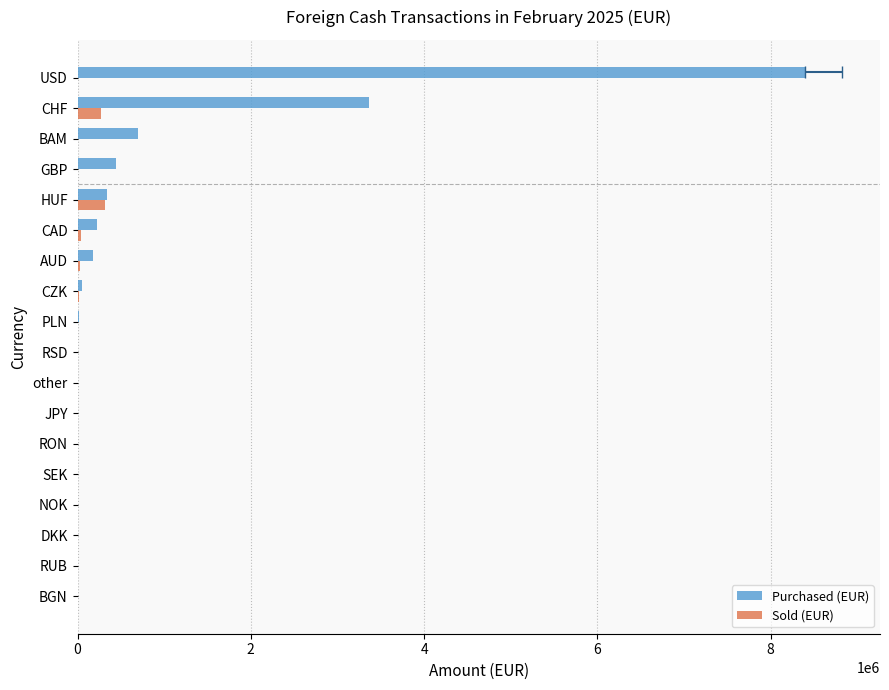

Reading right to left, list all the values displayed in this chart.

Purchased (EUR): 8401244	3361794	703207	439969	340700	229825	174530	55265	18904	10156	7497	4615	1353	1172	1082	585	117	30
Sold (EUR): 0	270997	0	0	316134	36903	24107	16376	0	0	0	4455	0	932	464	194	1	0